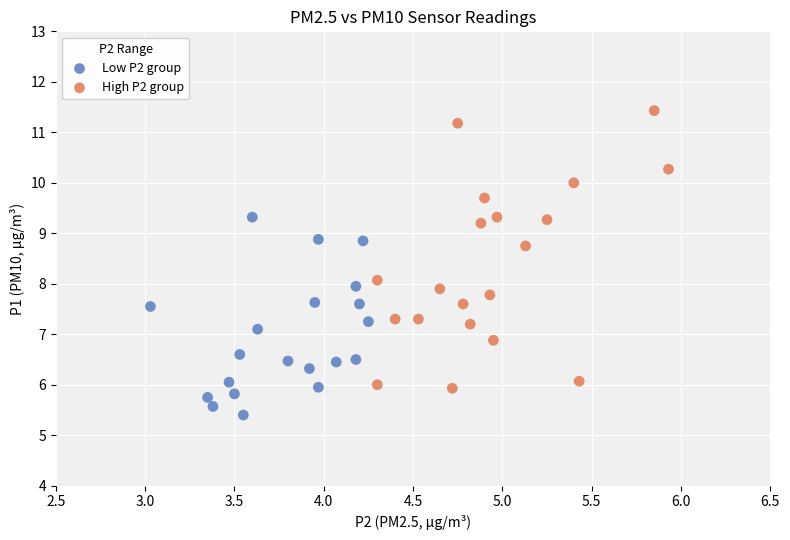

Which series has the largest Y range (max minus min)?

High P2 group